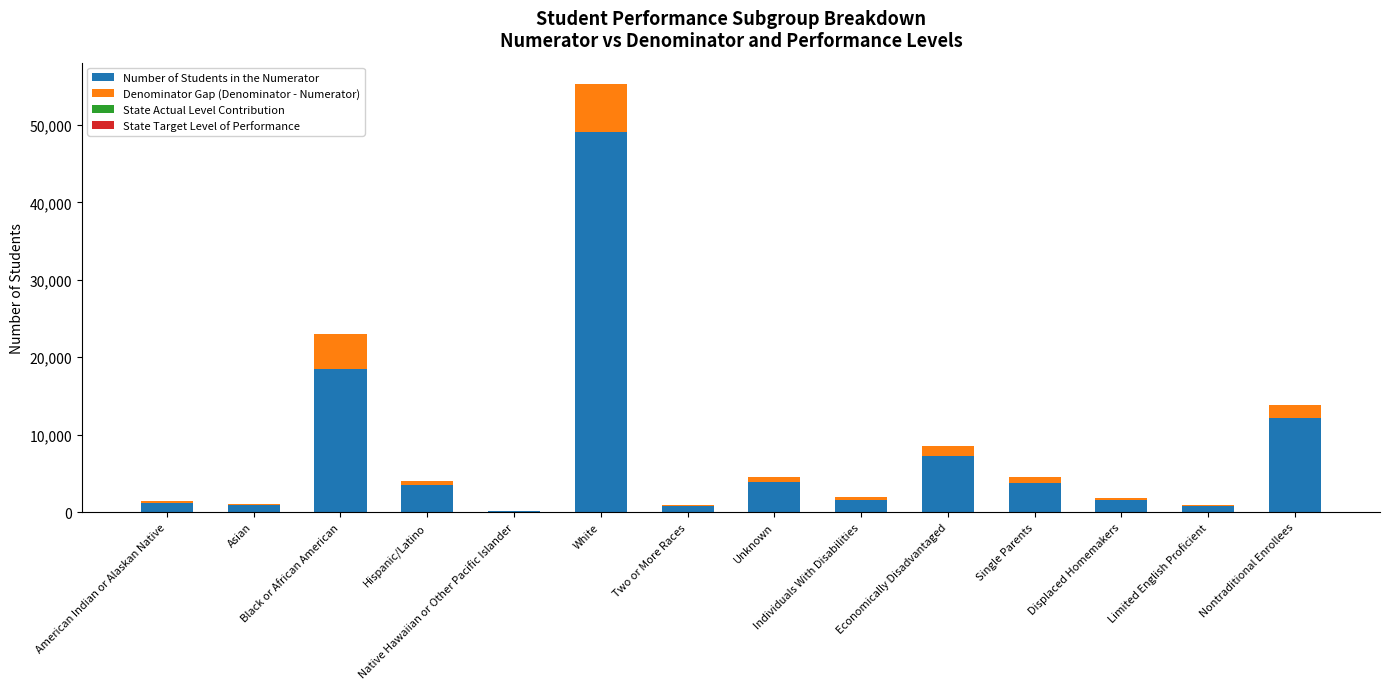

What is the highest value of the Number of Students in the Numerator series?

49130.0